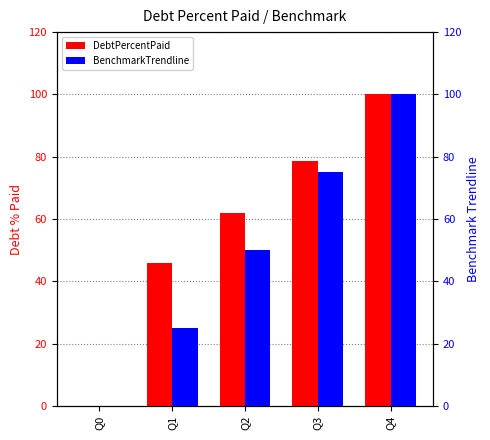

Reading right to left, transcribe all the data shown in this chart.

DebtPercentPaid: Q4=100.0	Q3=78.7	Q2=61.9	Q1=45.8	Q0=0.0
BenchmarkTrendline: Q4=100.0	Q3=75.0	Q2=50.0	Q1=25.0	Q0=0.0